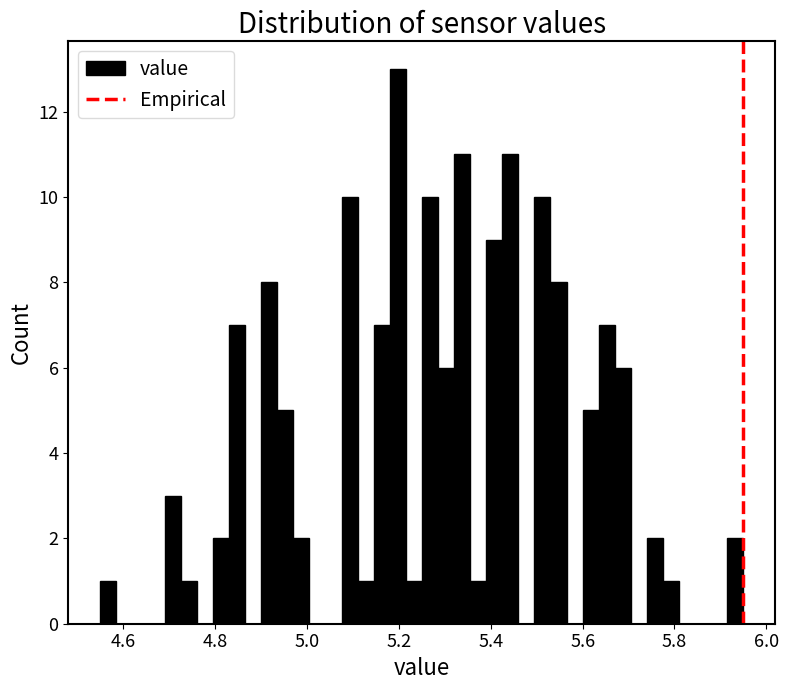

Read against the x-axis, roughly where is the centre of the tallest bar?

5.20